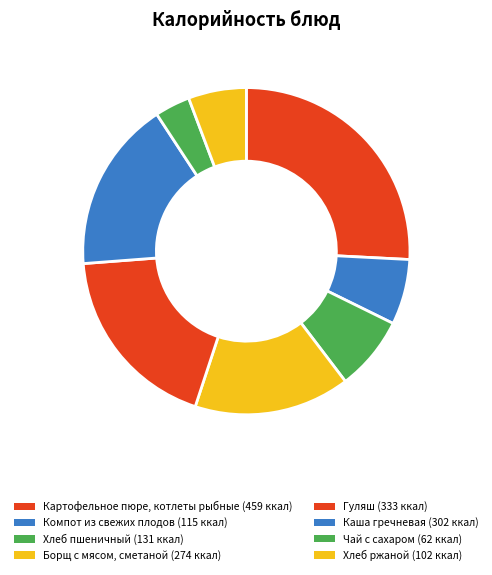

True or false: Картофельное пюре, котлеты рыбные accounts for 26% of the total.

True